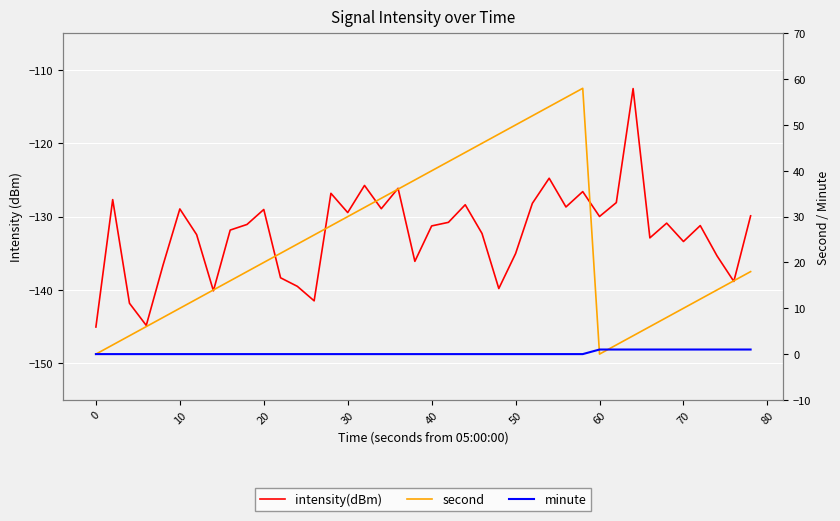

True or false: minute and intensity(dBm) cross at least once.

False